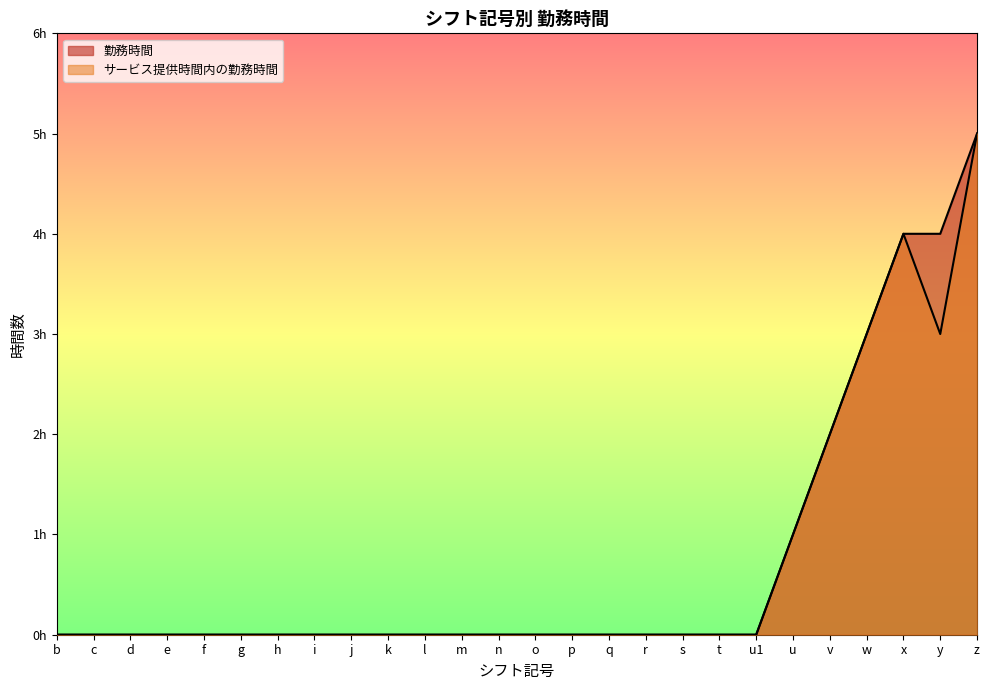

At which category is the sum across all series the highest?

z